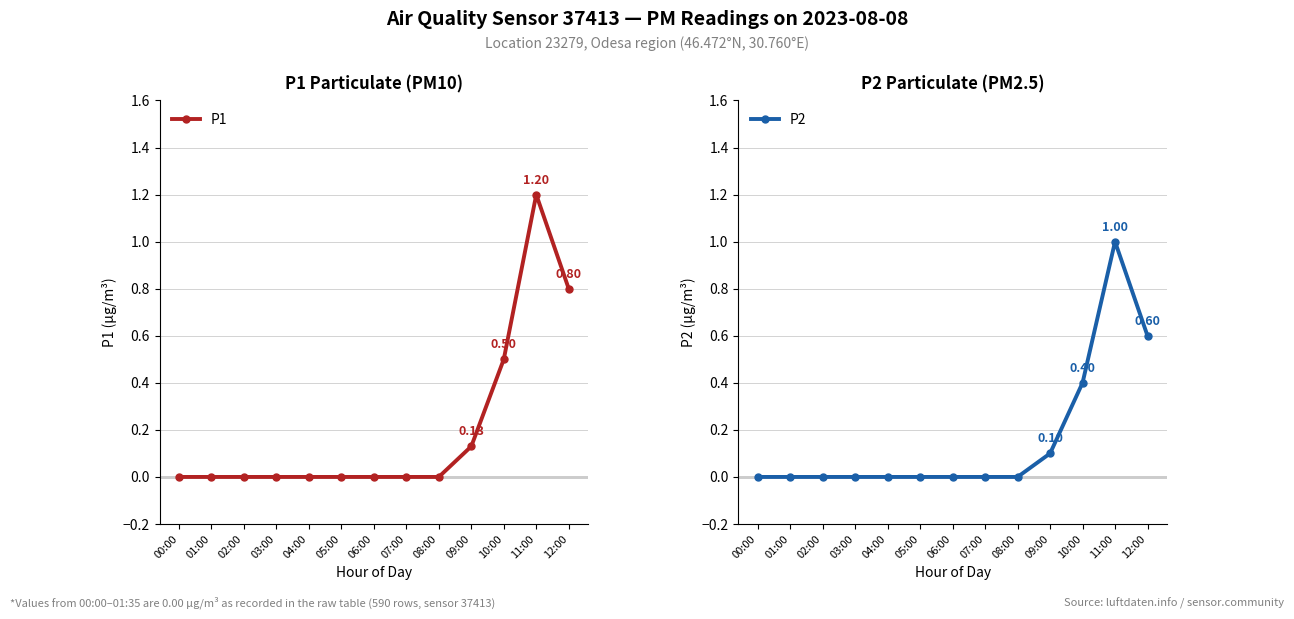

Reading left to right, extract all data points from this chart.

P1: 00:00=0.0	01:00=0.0	02:00=0.0	03:00=0.0	04:00=0.0	05:00=0.0	06:00=0.0	07:00=0.0	08:00=0.0	09:00=0.1	10:00=0.5	11:00=1.2	12:00=0.8
P2: 00:00=0.0	01:00=0.0	02:00=0.0	03:00=0.0	04:00=0.0	05:00=0.0	06:00=0.0	07:00=0.0	08:00=0.0	09:00=0.1	10:00=0.4	11:00=1.0	12:00=0.6